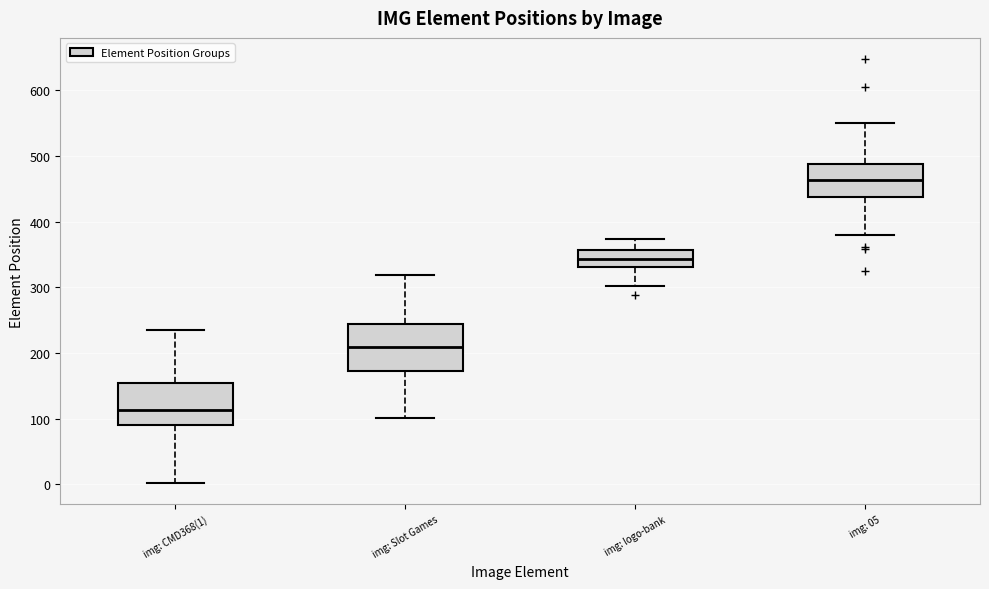

Which box's median line is the highest?

img: 05